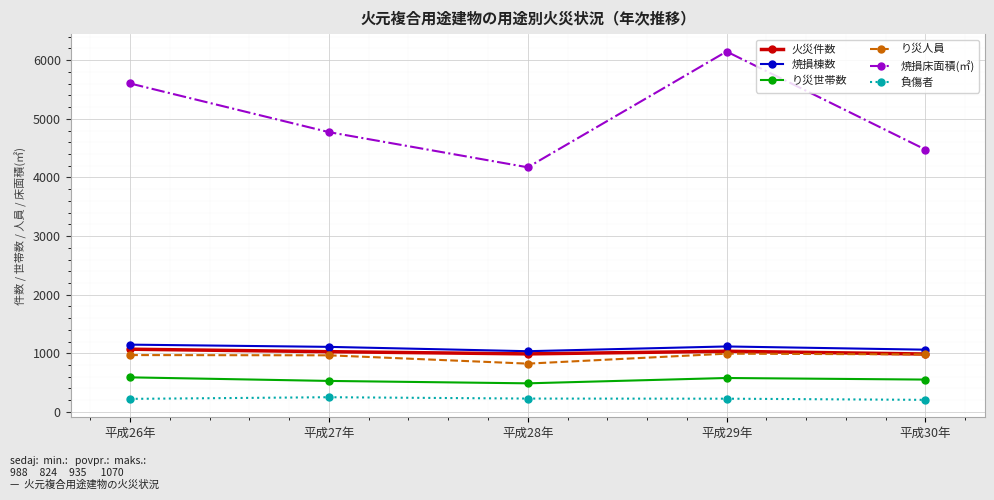

Does the chart have visible grid lines?

Yes